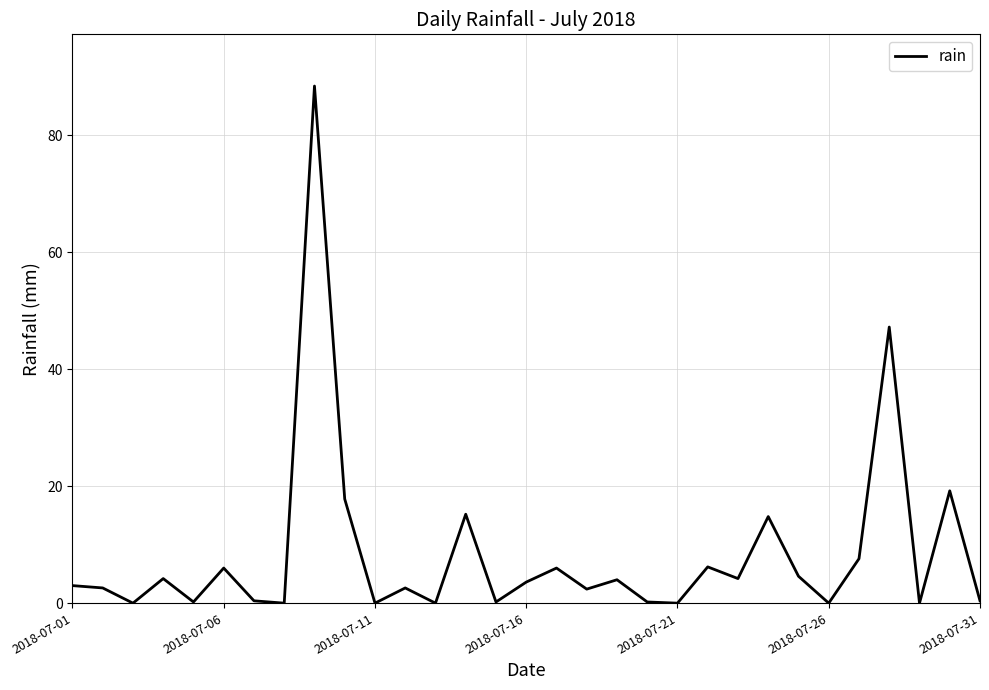

What is the maximum value shown in the chart?

88.4